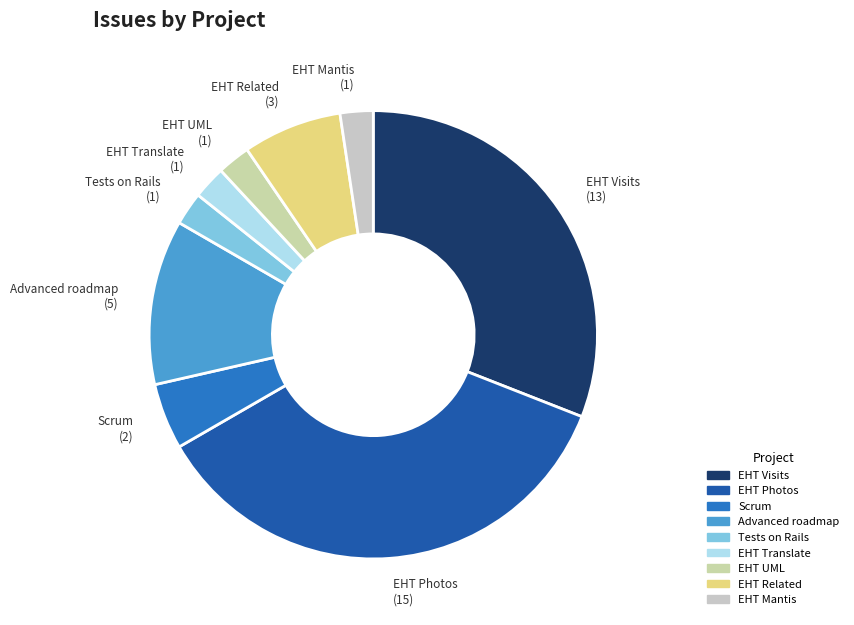

Which category has the biggest portion of the pie?

EHT Photos